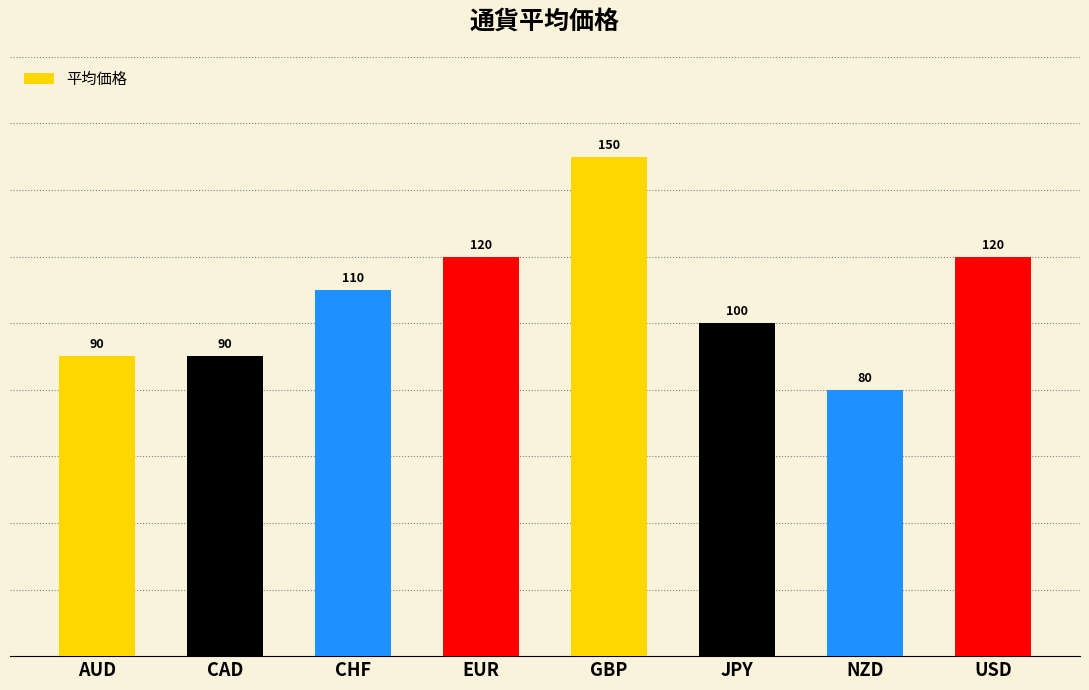

Reading left to right, what are all the values shown in this chart?

AUD=90	CAD=90	CHF=110	EUR=120	GBP=150	JPY=100	NZD=80	USD=120